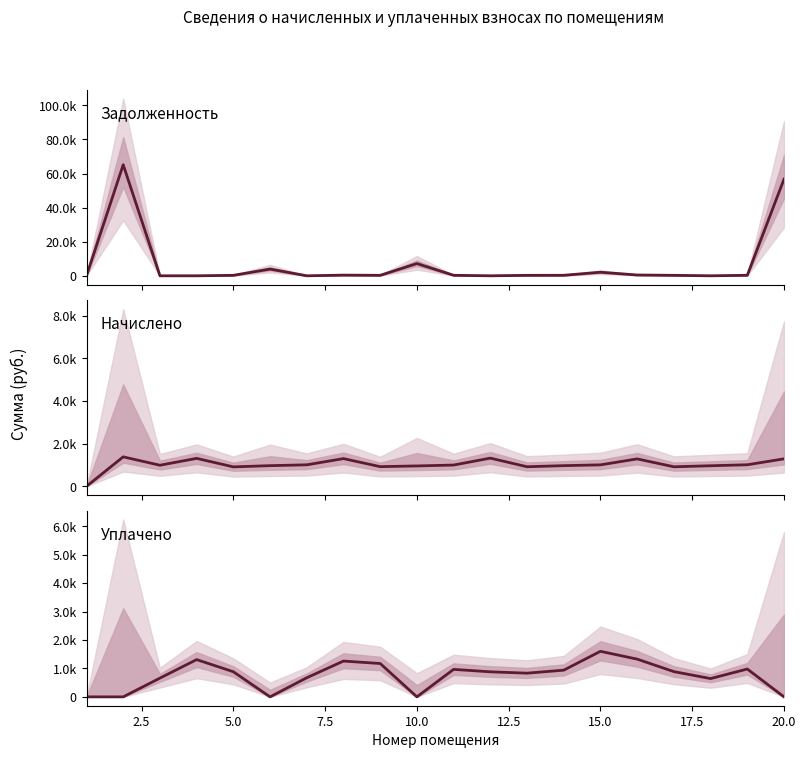

How many lines are shown in the chart?

3